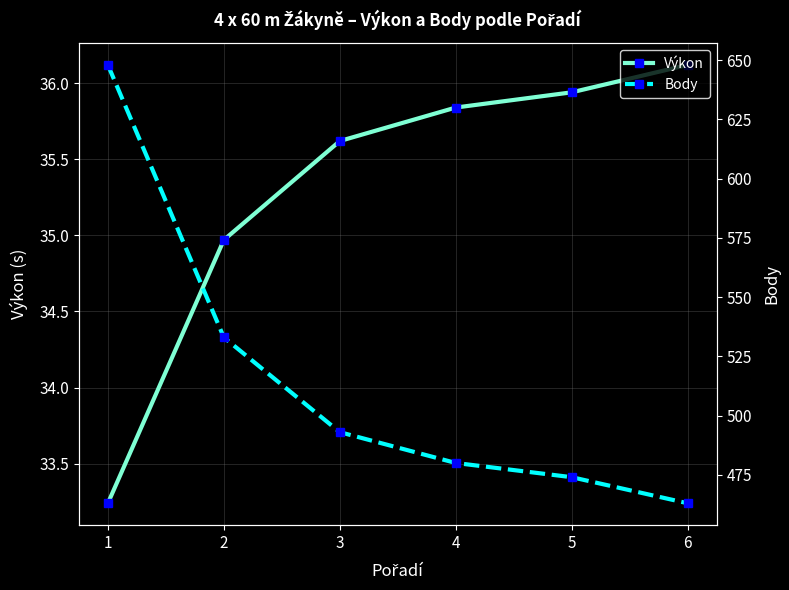

At which label does Výkon reach its minimum?

1